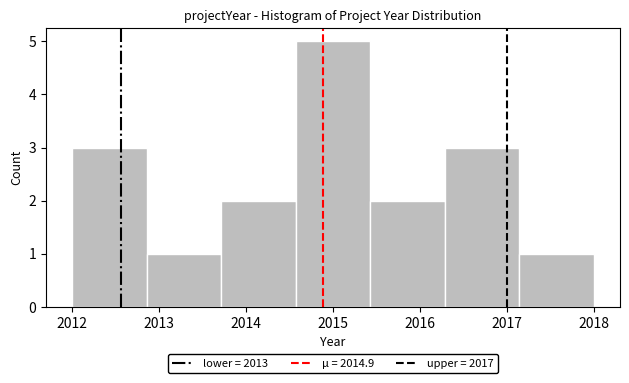

Over which range of the x-axis is the bar tallest?

2014.6 to 2015.4